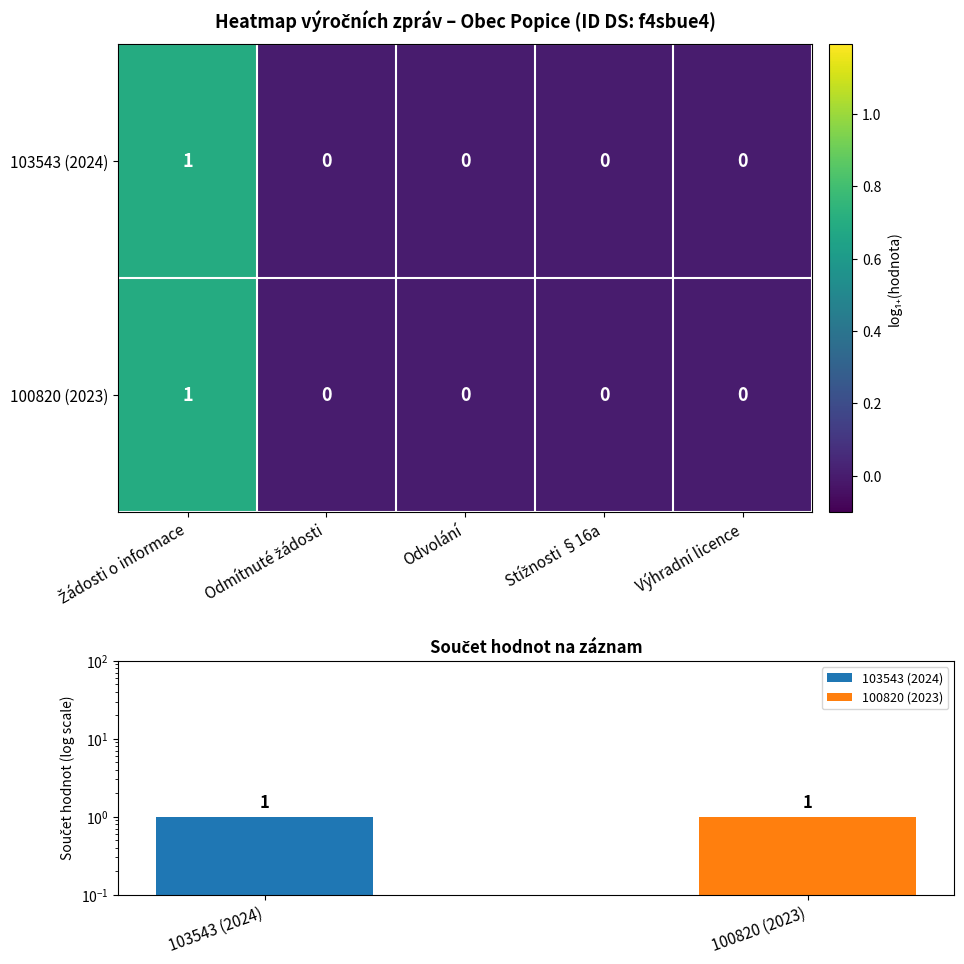

How many values in 103543 (2024) are above zero?

1